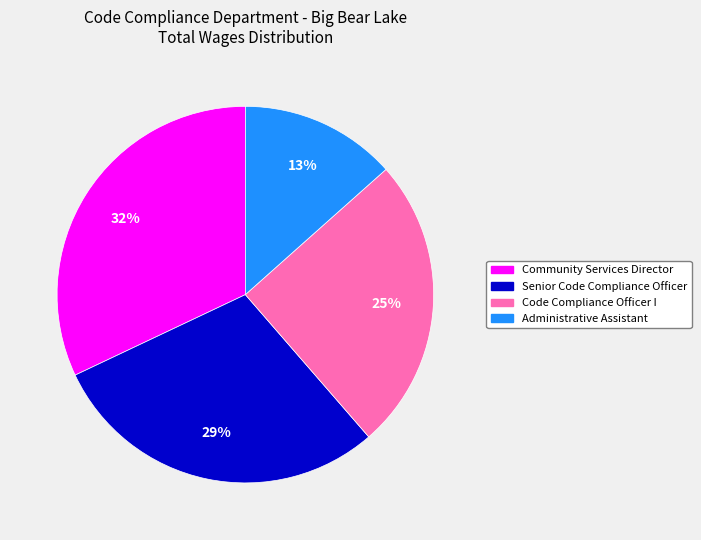

True or false: Community Services Director accounts for 38% of the total.

False